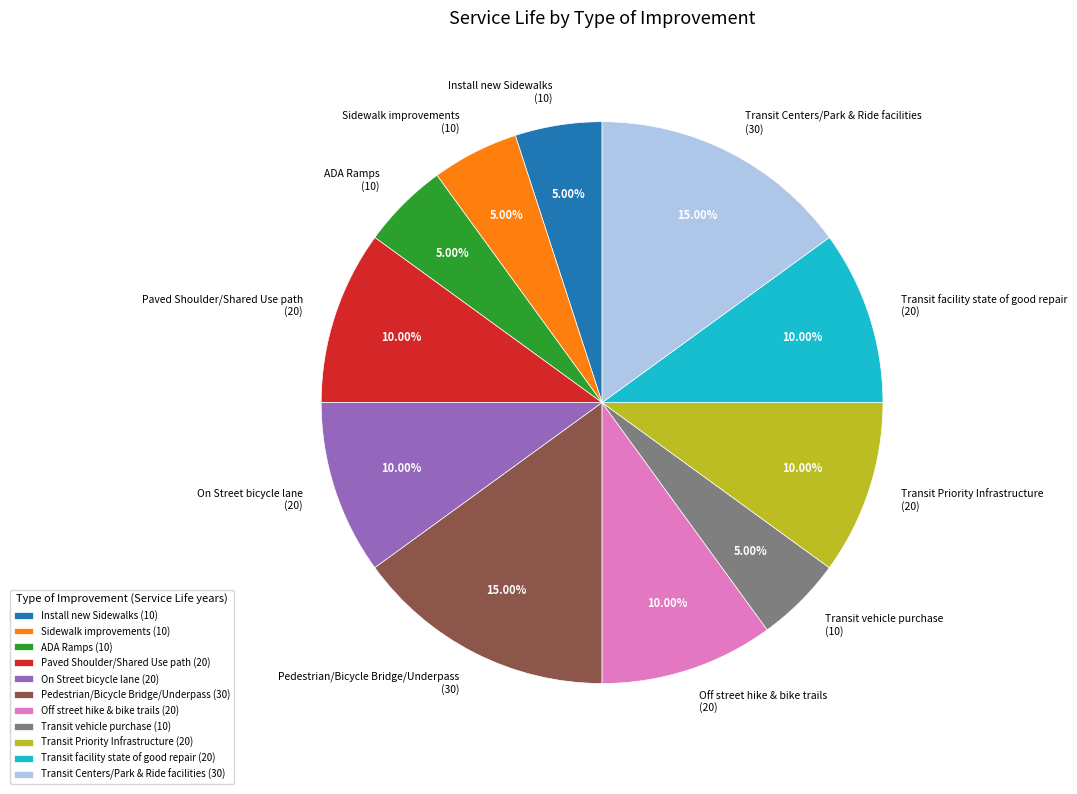

True or false: Transit vehicle purchase accounts for 5% of the total.

True